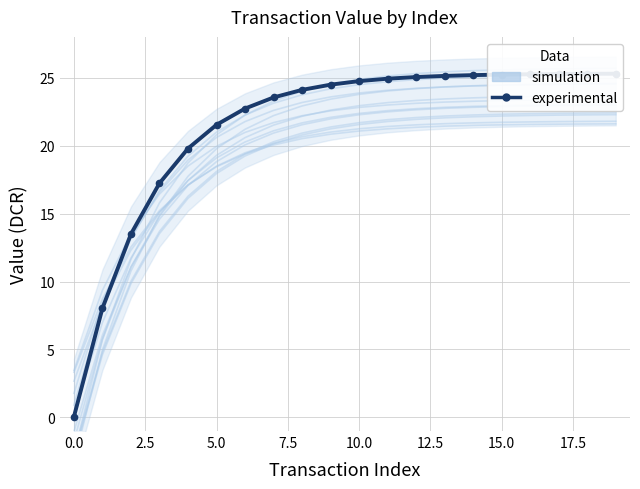

What are all the series names shown in the legend?

simulation, experimental